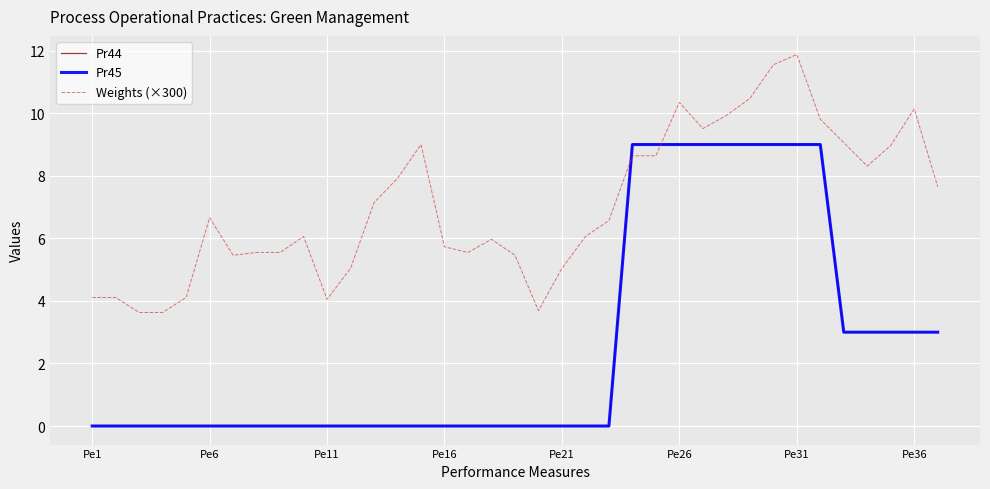

How many lines are shown in the chart?

3